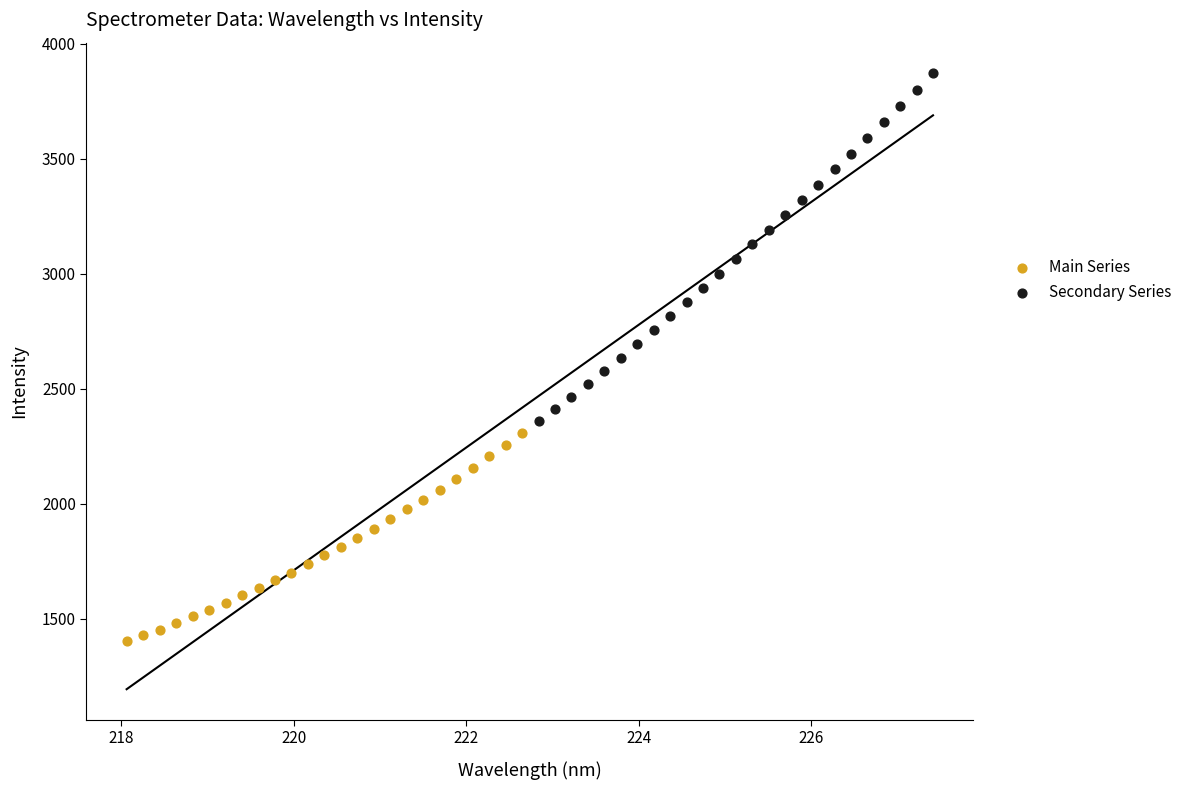

Which series has the widest spread of Y values?

Secondary Series